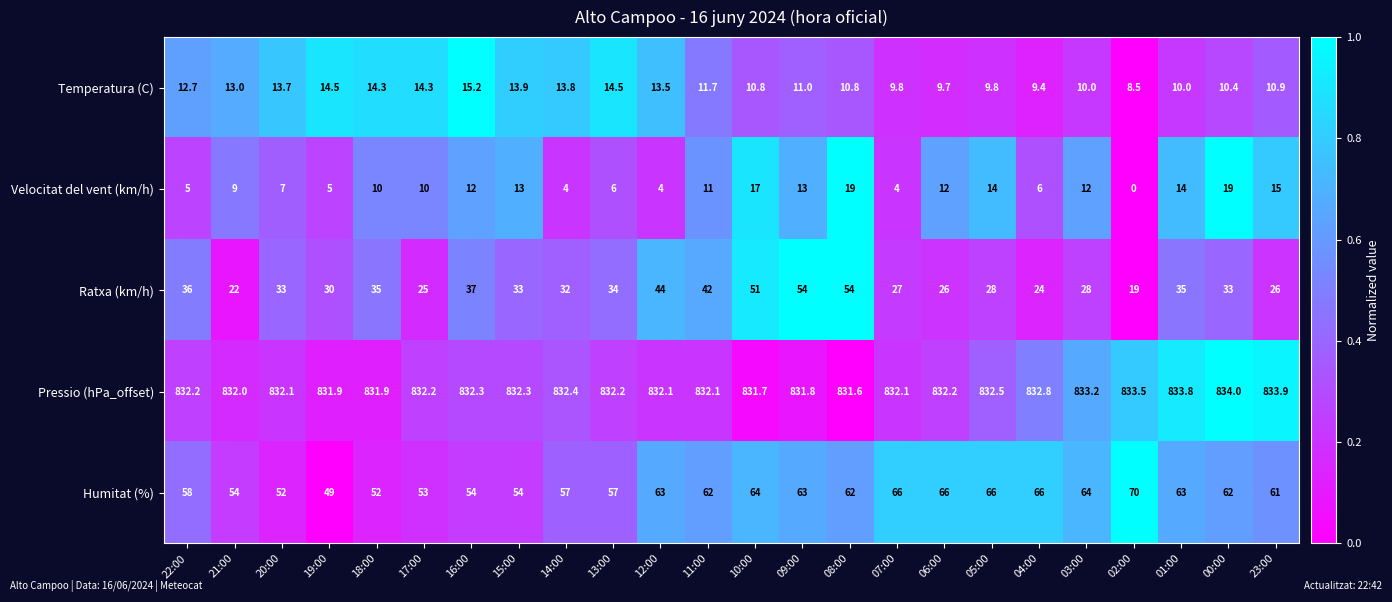

What is the difference between the Humitat (%) values at 11:00 and 07:00?

4.0